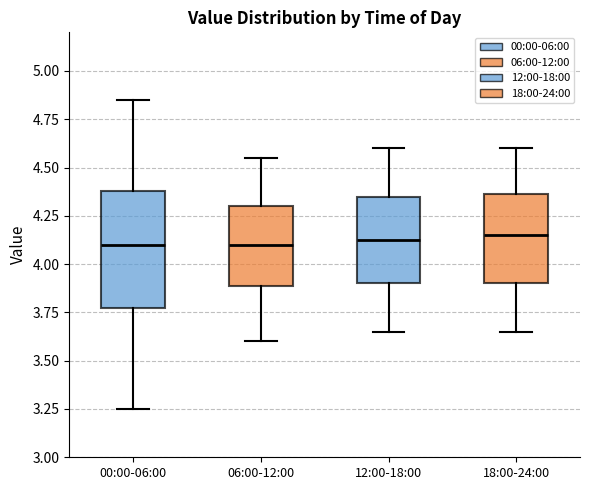

Reading left to right, read every box against the y-axis: the position of its median line, the range the box covers, and the ends of its whiskers. The values are not printed on the chart, so give them approximately, as read against the axis.

00:00-06:00: median 4.10, box 3.80 to 4.40, whiskers 3.25 to 4.85
06:00-12:00: median 4.10, box 3.90 to 4.30, whiskers 3.60 to 4.55
12:00-18:00: median 4.15, box 3.90 to 4.35, whiskers 3.65 to 4.60
18:00-24:00: median 4.15, box 3.90 to 4.35, whiskers 3.65 to 4.60